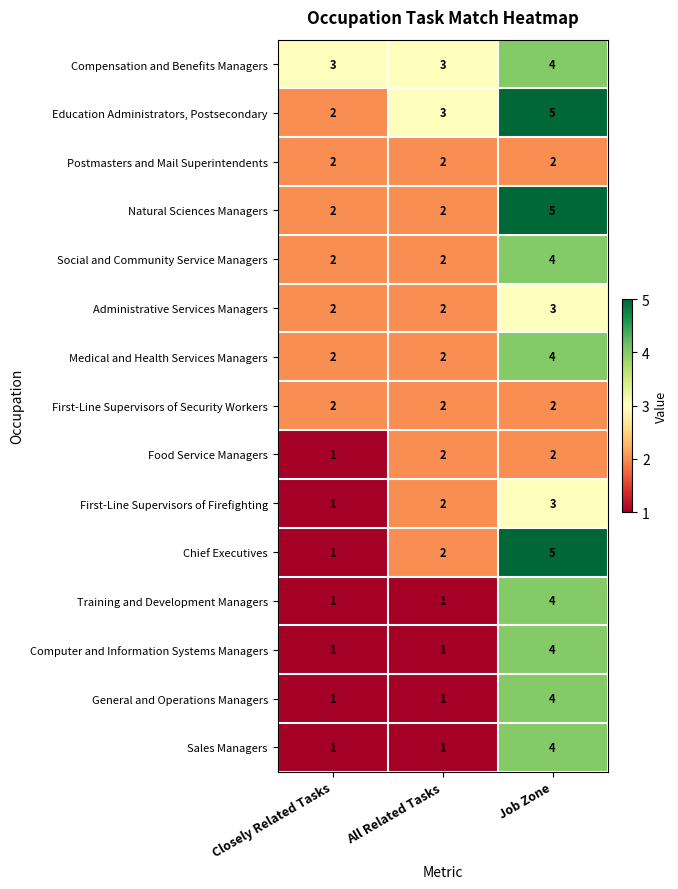

What is the greatest value displayed?

5